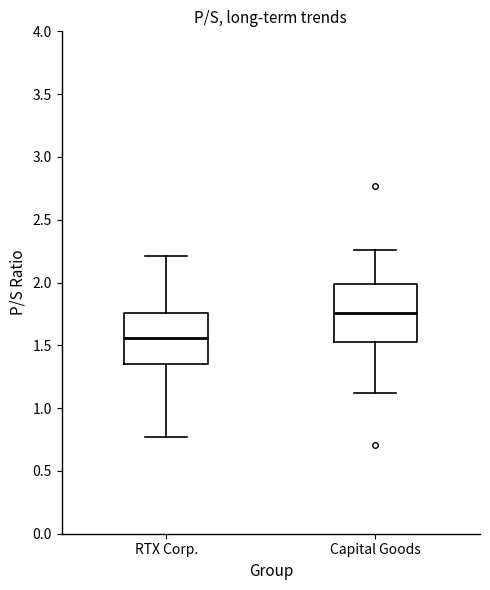

Reading left to right, read every box against the y-axis: the position of its median line, the range the box covers, and the ends of its whiskers. The values are not printed on the chart, so give them approximately, as read against the axis.

RTX Corp.: median 1.55, box 1.35 to 1.75, whiskers 0.75 to 2.20
Capital Goods: median 1.75, box 1.55 to 2.00, whiskers 1.10 to 2.25